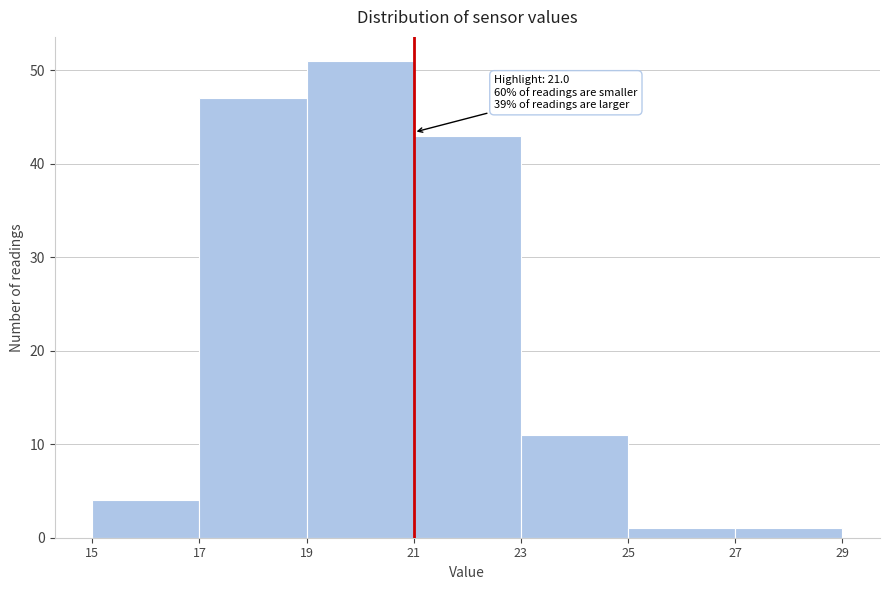

Over which range of the x-axis is the bar tallest?

19 to 21